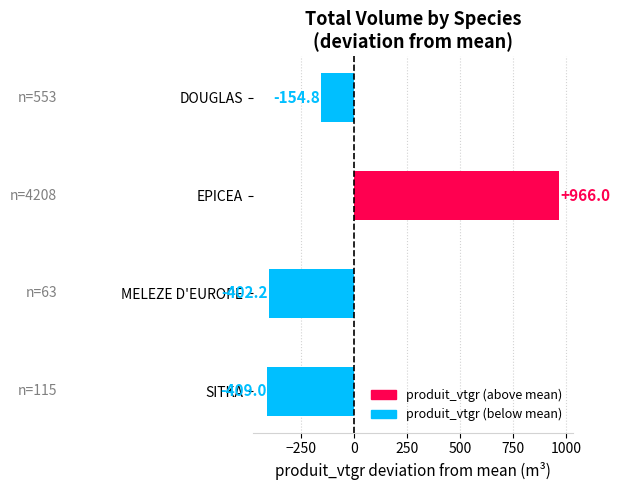

What is the difference between the maximum and minimum values?

1375.0